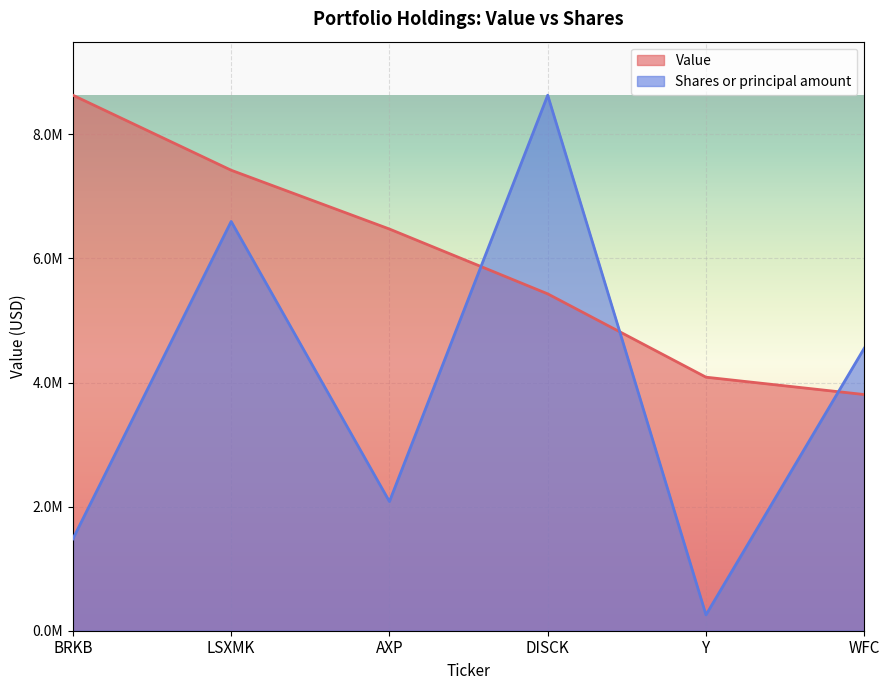

Where do Shares or principal amount and Value first cross each other?

AXP and DISCK